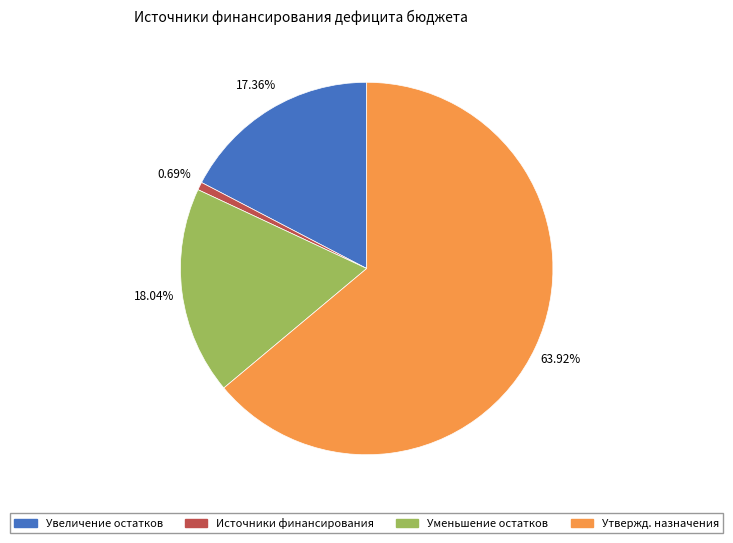

Is there any slice that represents more than half of the pie?

Yes